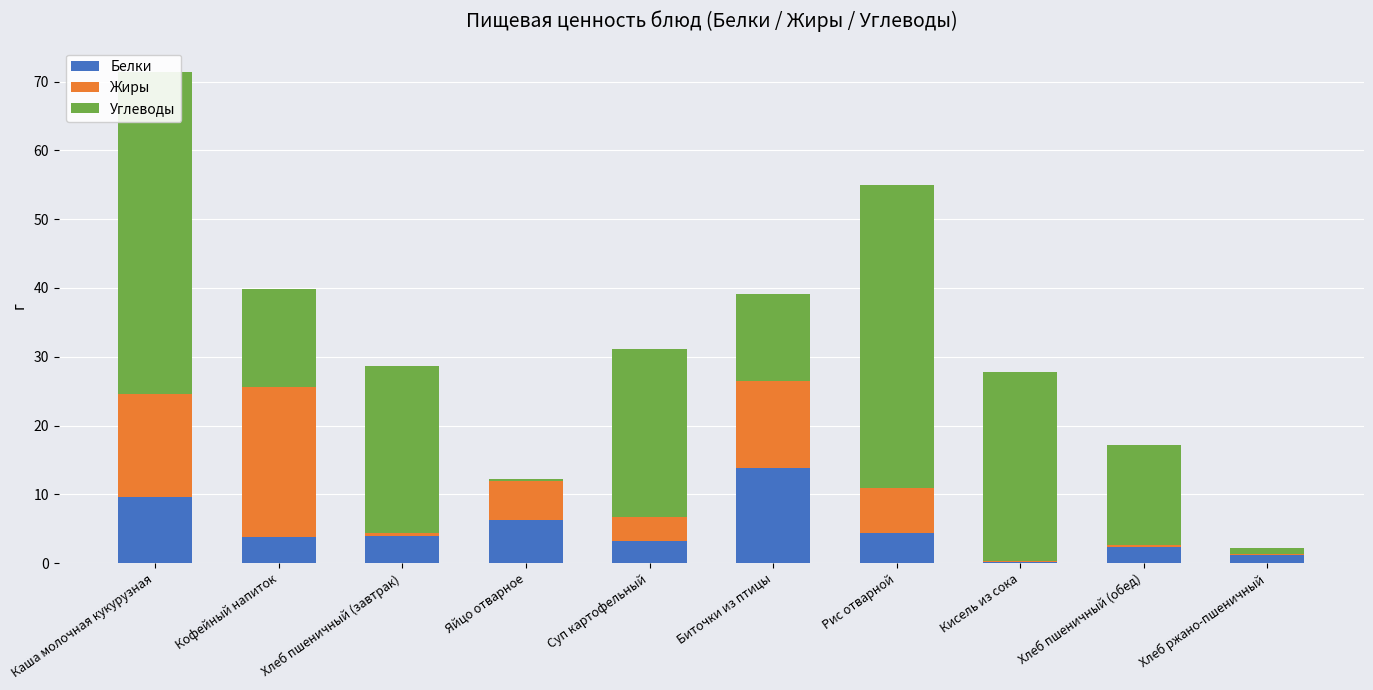

Reading left to right, extract all data points from this chart.

Белки: Каша молочная кукурузная=9.6	Кофейный напиток=3.8	Хлеб пшеничный (завтрак)=4.0	Яйцо отварное=6.3	Суп картофельный=3.3	Биточки из птицы=13.8	Рис отварной=4.4	Кисель из сока=0.2	Хлеб пшеничный (обед)=2.4	Хлеб ржано-пшеничный=1.1
Жиры: Каша молочная кукурузная=15.0	Кофейный напиток=21.8	Хлеб пшеничный (завтрак)=0.5	Яйцо отварное=5.7	Суп картофельный=3.4	Биточки из птицы=12.6	Рис отварной=6.5	Кисель из сока=0.1	Хлеб пшеничный (обед)=0.3	Хлеб ржано-пшеничный=0.2
Углеводы: Каша молочная кукурузная=46.8	Кофейный напиток=14.2	Хлеб пшеничный (завтрак)=24.1	Яйцо отварное=0.3	Суп картофельный=24.5	Биточки из птицы=12.8	Рис отварной=44.0	Кисель из сока=27.5	Хлеб пшеничный (обед)=14.5	Хлеб ржано-пшеничный=0.9